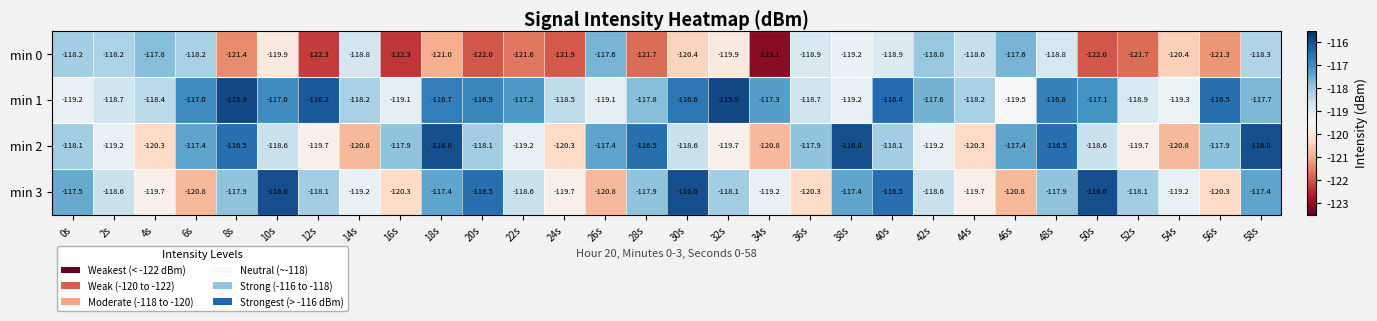

What is the minimum value for min 1?

-119.5